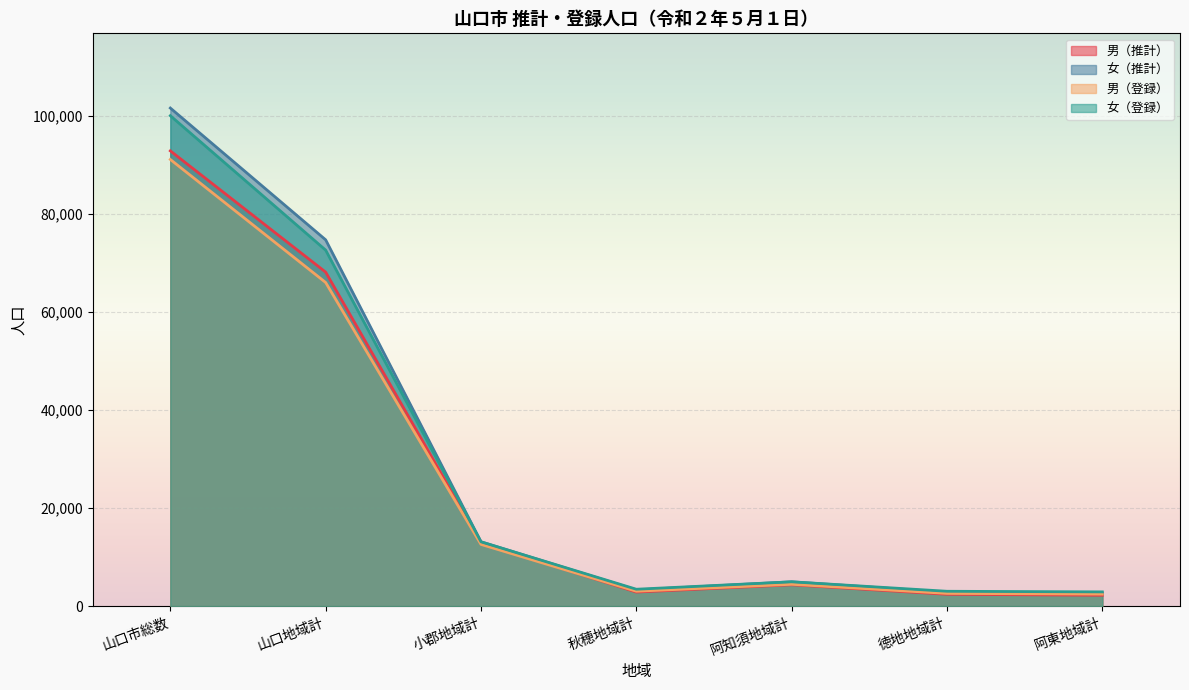

At which category does 男（推計） reach its first local valley?

秋穂地域計